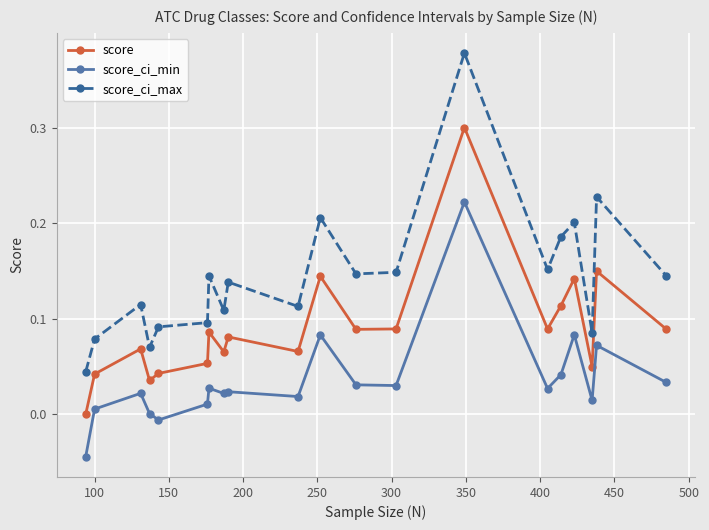

Which series has the largest total across all categories?

score_ci_max